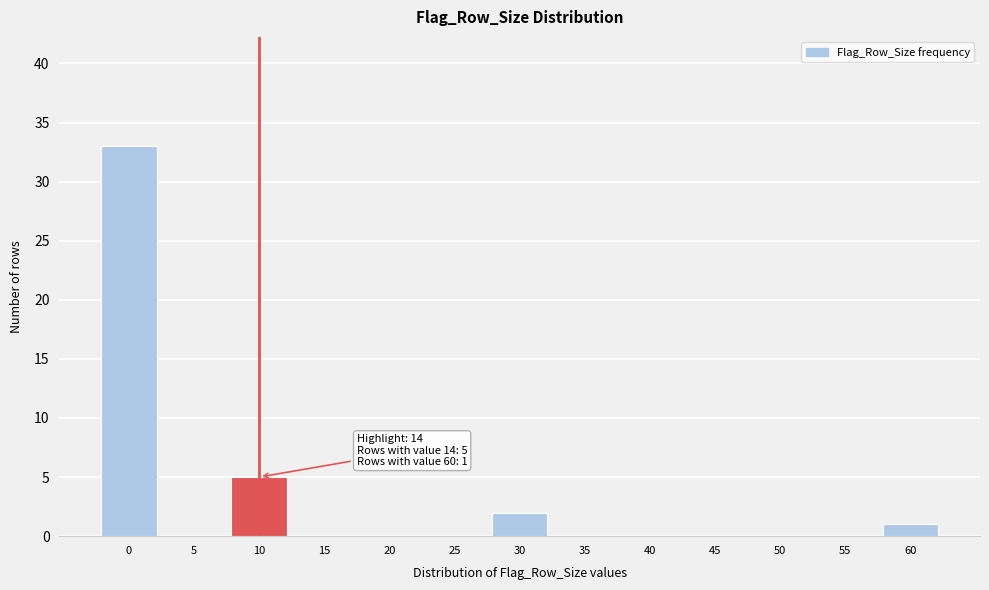

Reading left to right, transcribe all the data shown in this chart.

0=33	5=0	10=5	15=0	20=0	25=0	30=2	35=0	40=0	45=0	50=0	55=0	60=1